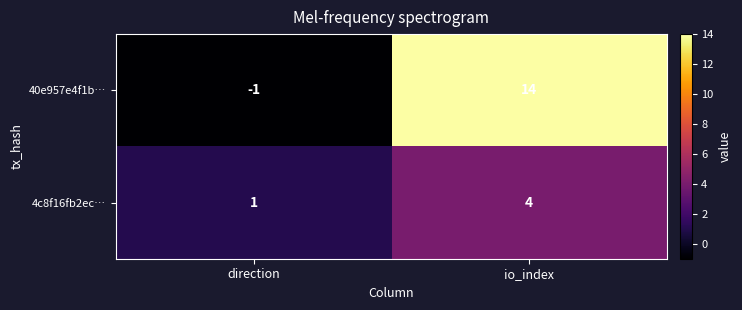

What is the total value across all series at io_index?

18